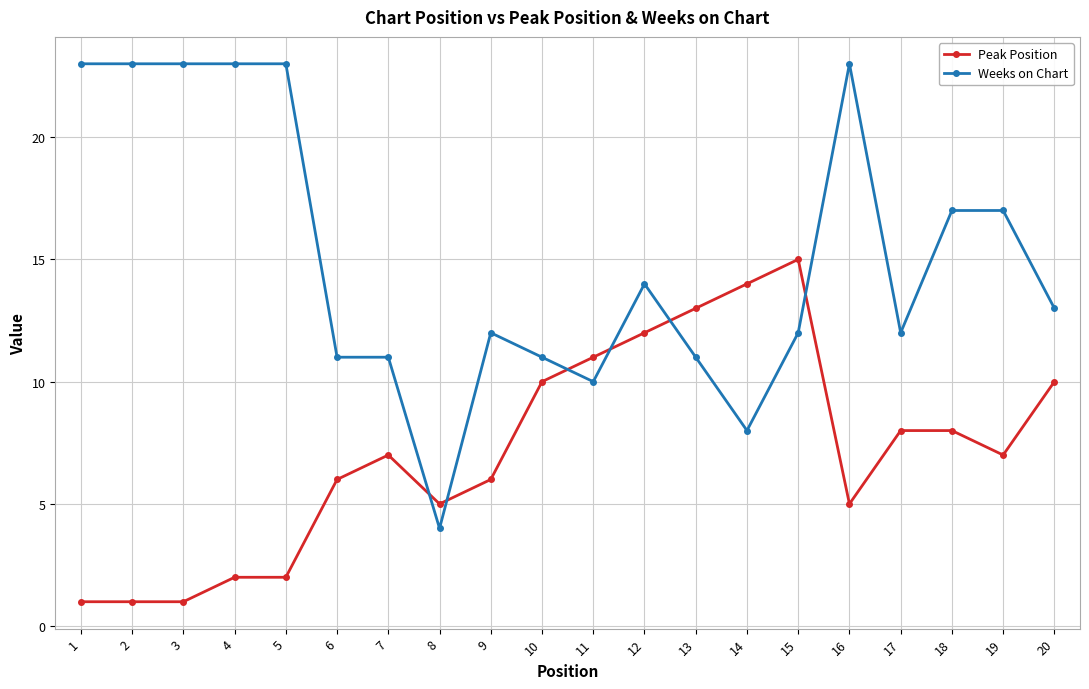

What is the sum of all Weeks on Chart values?

301